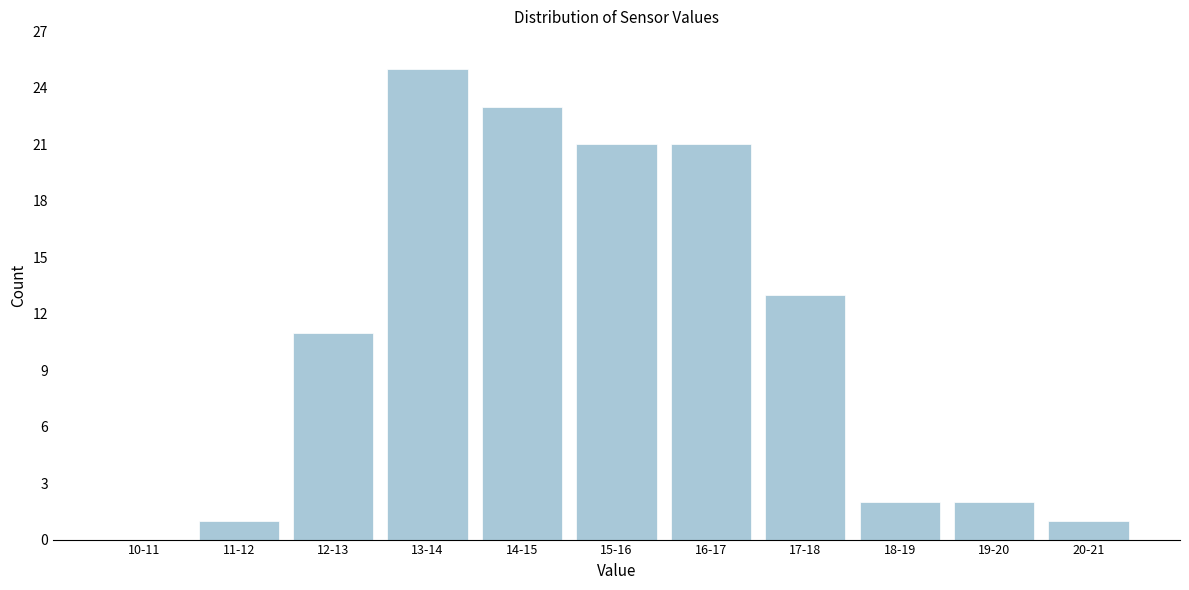

Reading left to right, transcribe all the data shown in this chart.

10-11=0	11-12=1	12-13=11	13-14=25	14-15=23	15-16=21	16-17=21	17-18=13	18-19=2	19-20=2	20-21=1